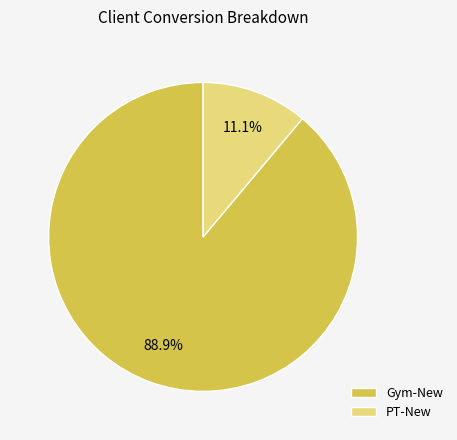

Is there a majority slice in this chart?

Yes